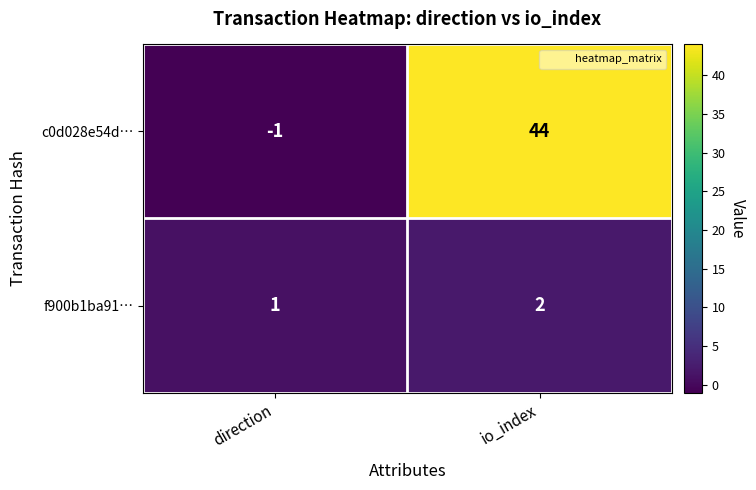

What is the difference between the c0d028e54d… values at io_index and direction?

45